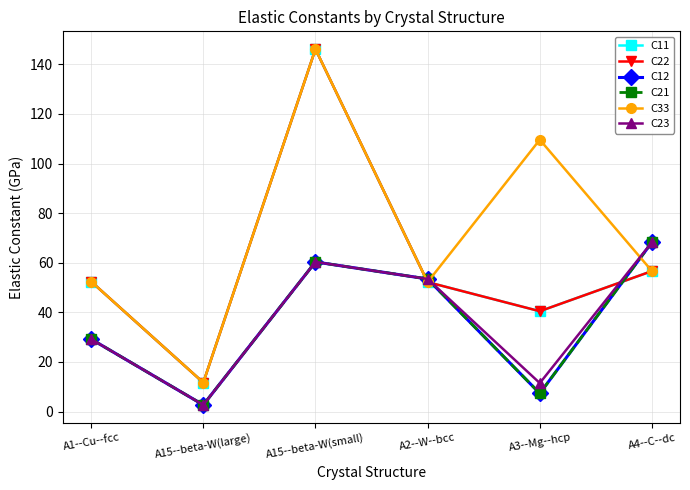

What is the difference between the C23 values at A2--W--bcc and A15--beta-W(large)?

50.8